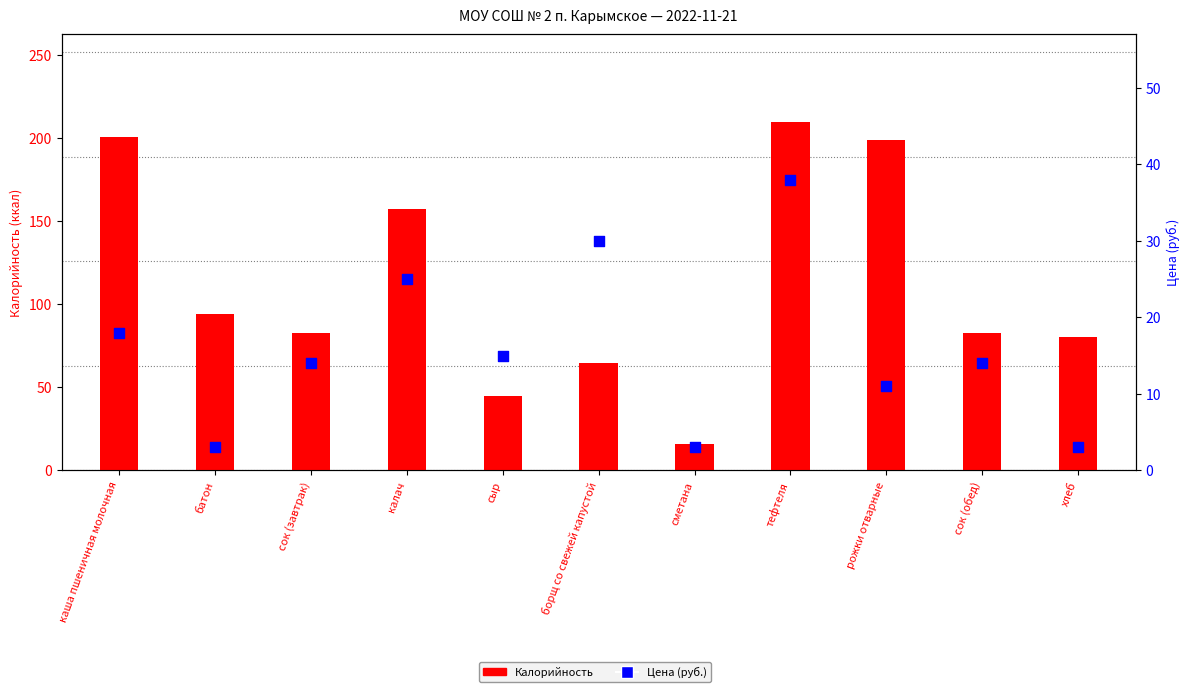

Which series has the largest Y range (max minus min)?

Калорийность